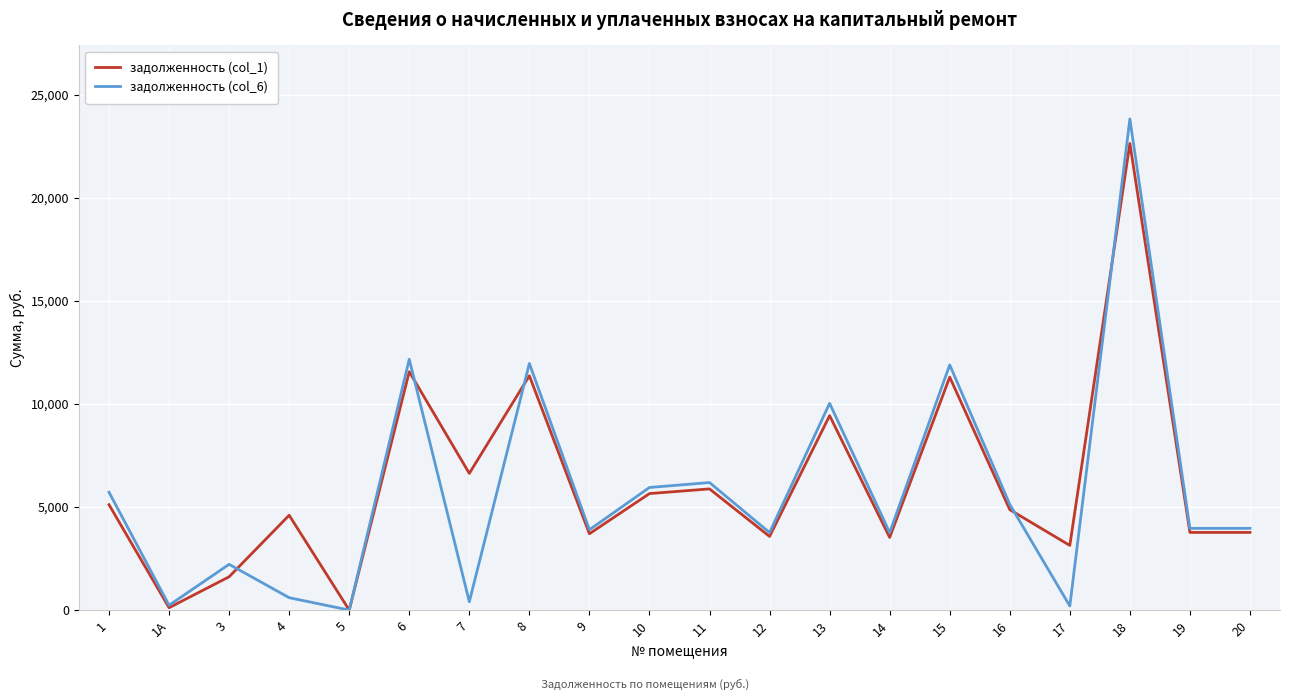

The value of задолженность (col_6) at 19 is 909.3. True or false?

False